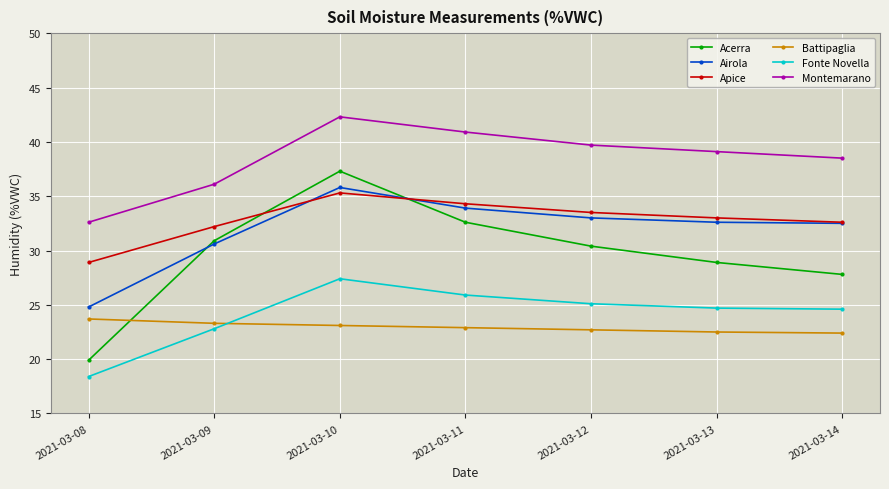

What is the highest value of the Apice series?

35.3